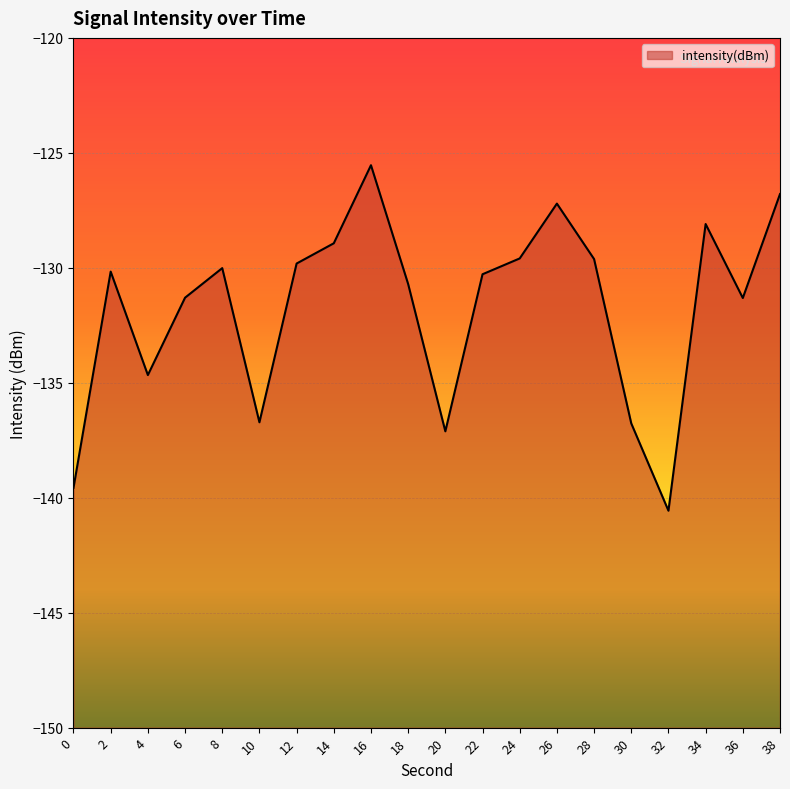

What is the smallest value displayed?

-140.6